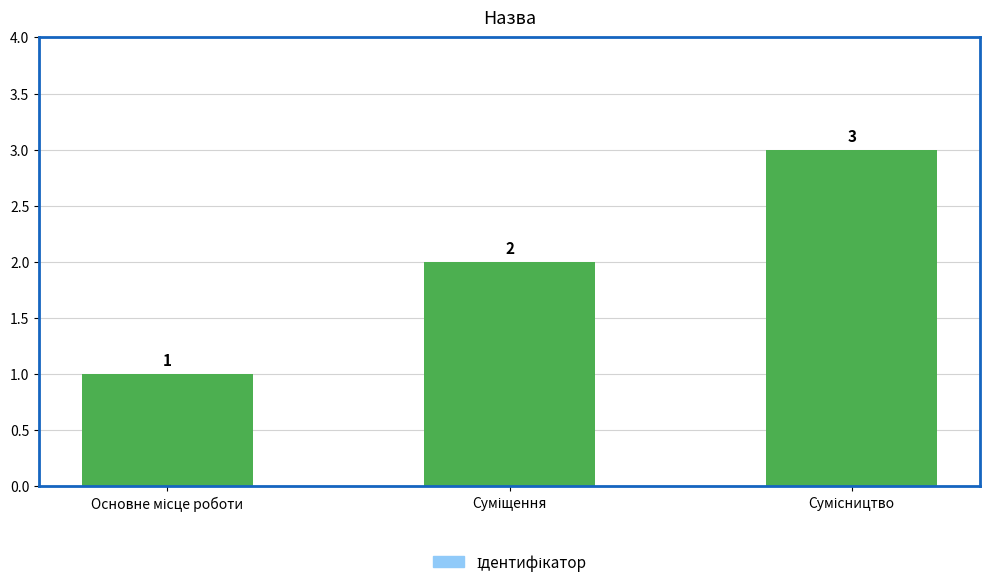

What is the sum of all values?

6